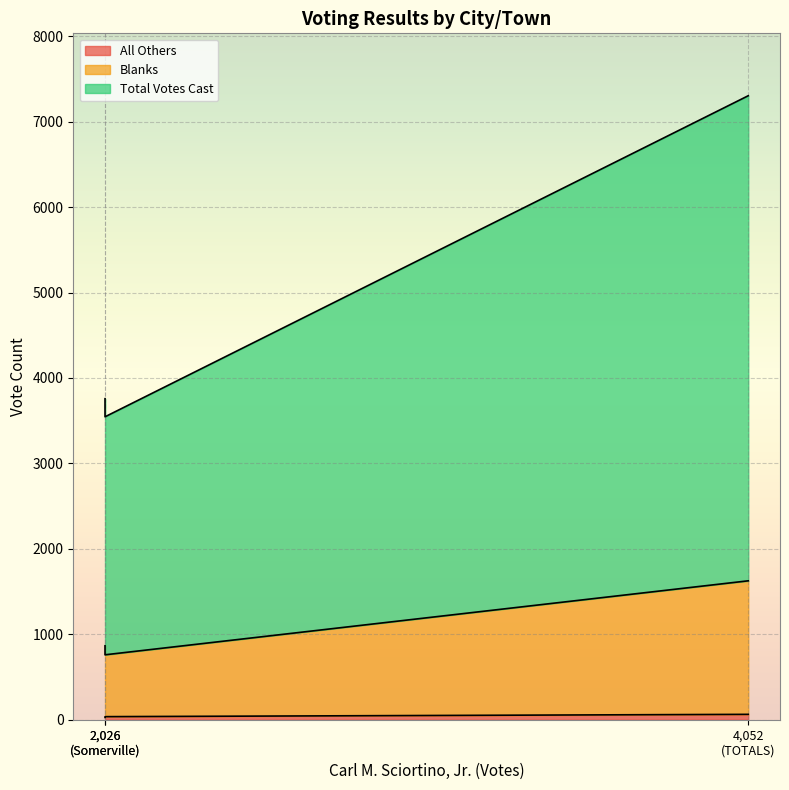

What are all the series names shown in the legend?

All Others, Blanks, Total Votes Cast